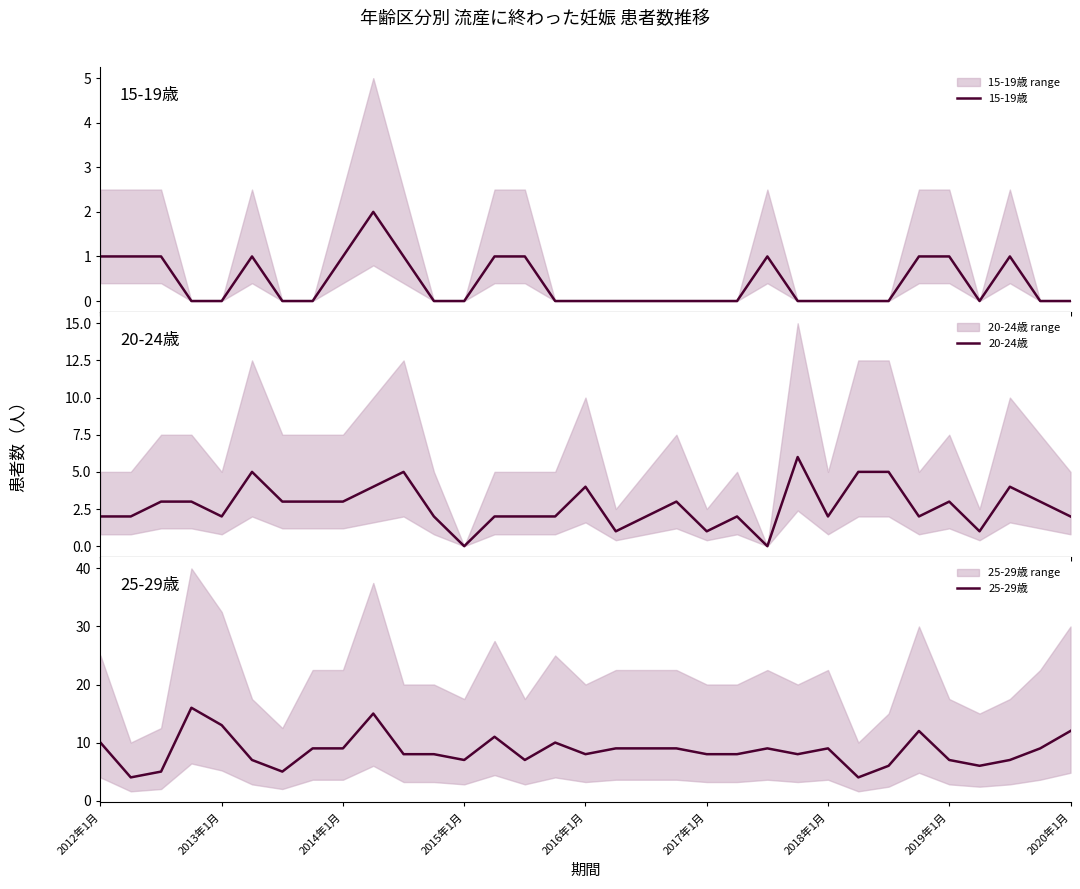

At how many categories does at least one series exceed 7?

22